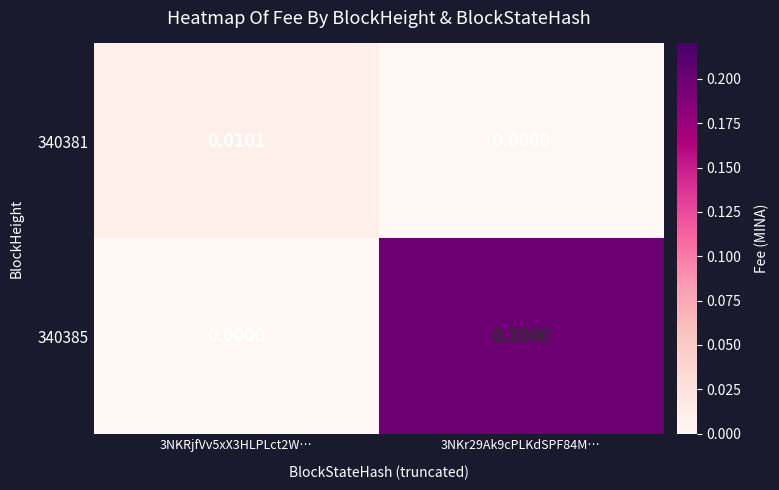

At how many categories does at least one series exceed 0?

2